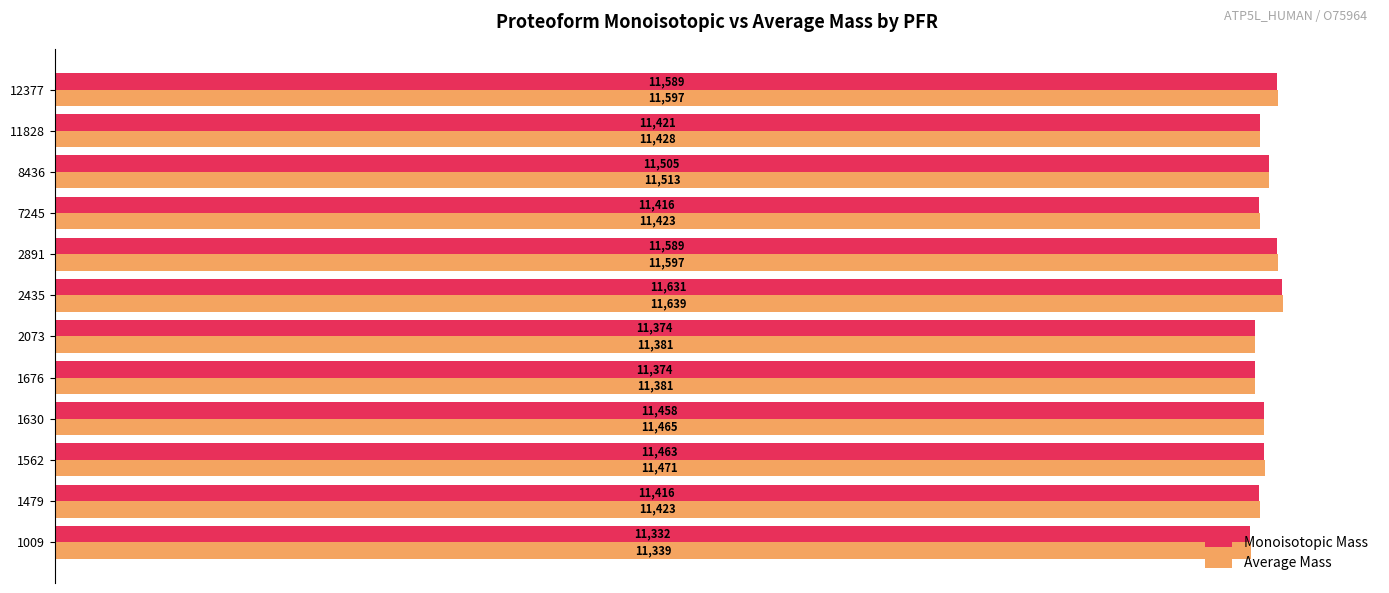

Where is Average Mass nearest to the value 11489?

1562